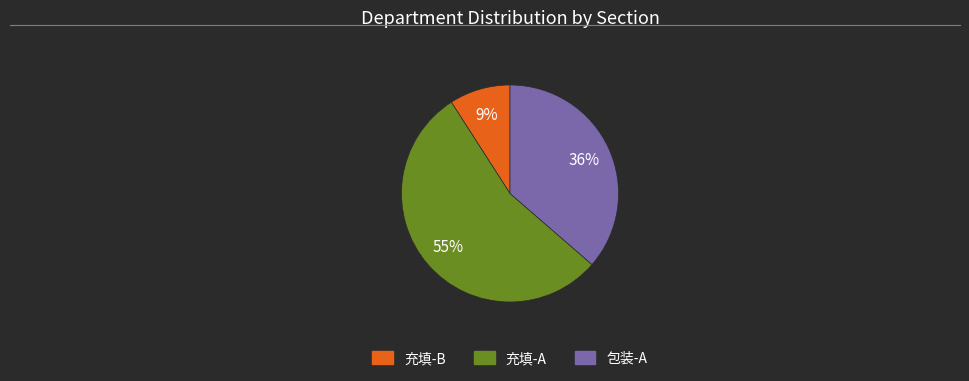

To the nearest percent, what is the average slice percentage?

33%